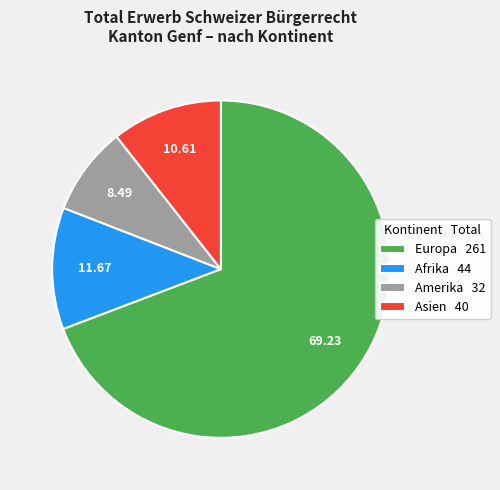

Rank the categories by value from highest to lowest.

Europa 261, Afrika 44, Asien 40, Amerika 32